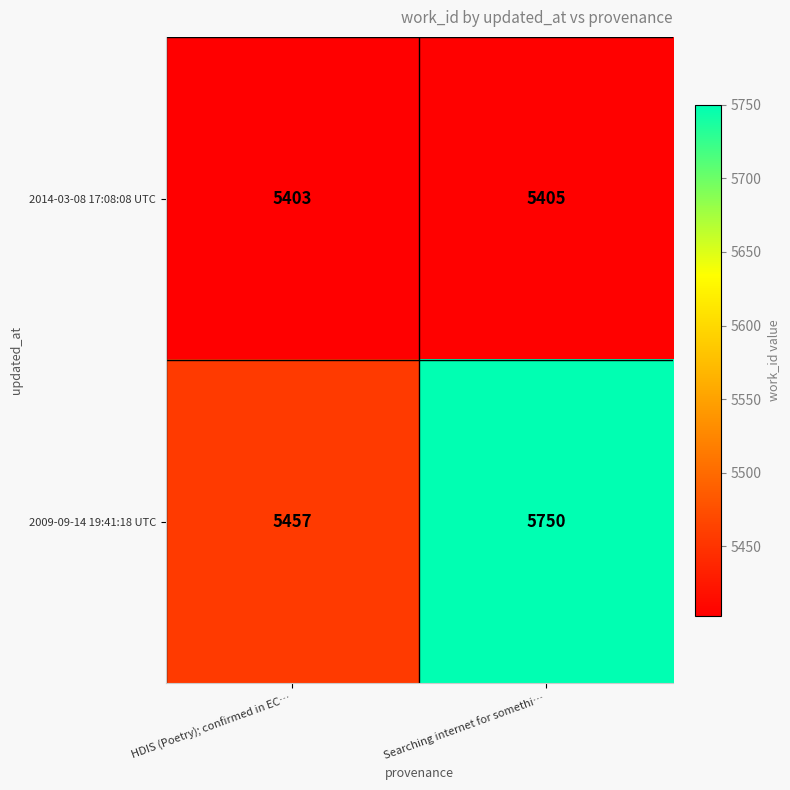

At which category is the sum across all series the highest?

Searching internet for somethi…